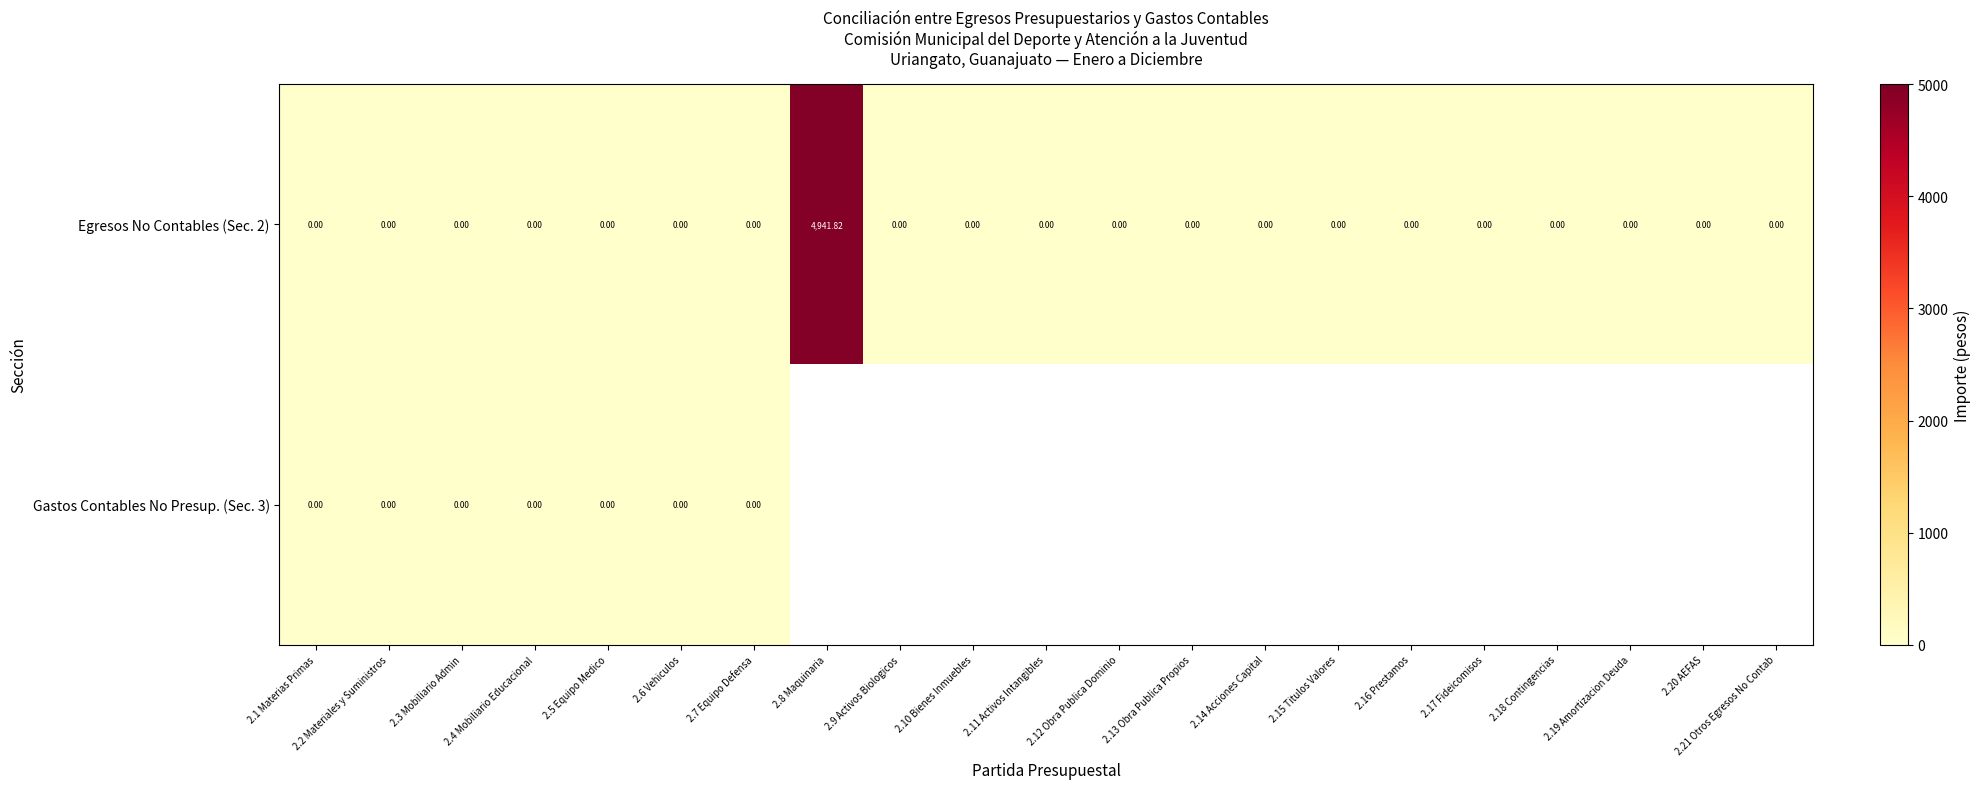

Is the value of Egresos No Contables (Sec. 2) at 2.10 Bienes Inmuebles greater than the value of Gastos Contables No Presup. (Sec. 3) at 2.11 Activos Intangibles?

No